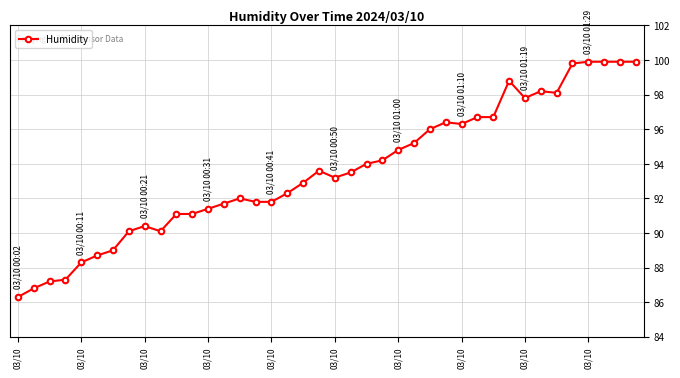

What is the value of the 24th point from the left?

94.2